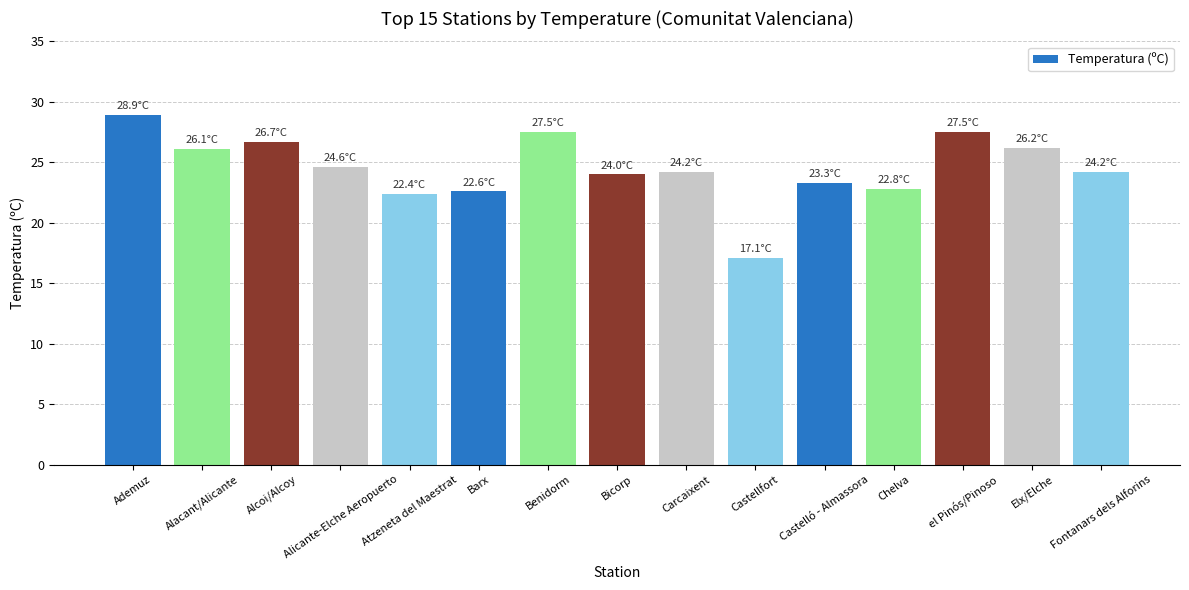

What is the maximum value shown in the chart?

28.9